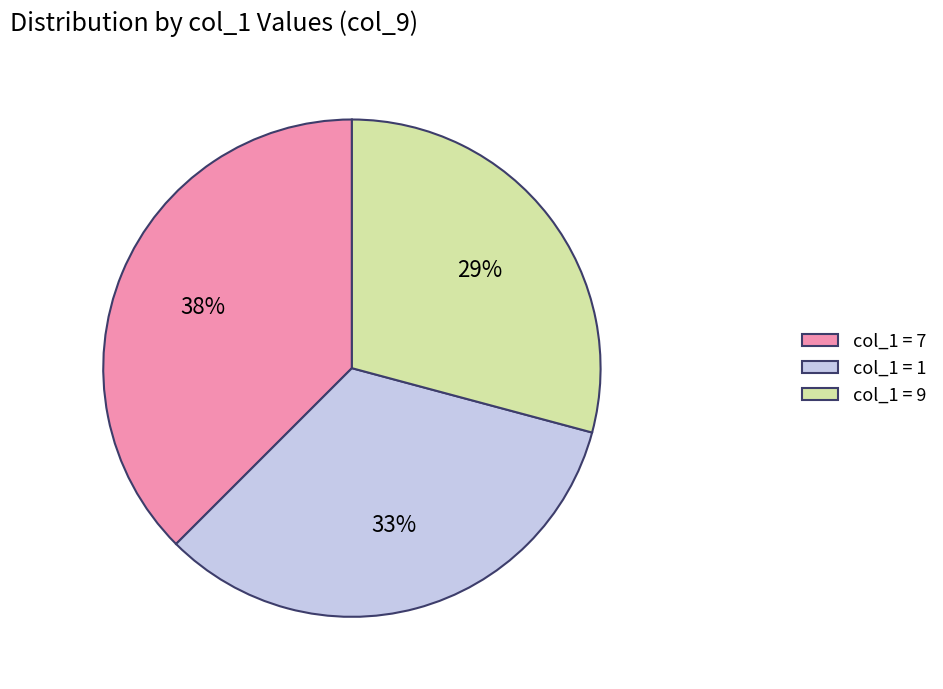

Is there a majority slice in this chart?

No